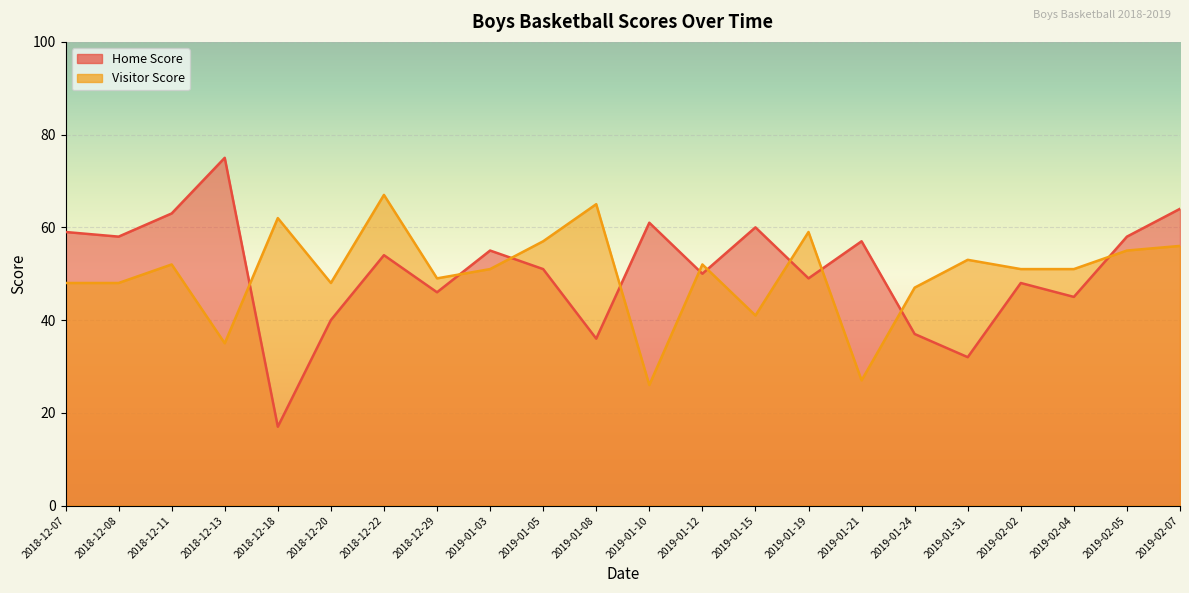

Where is Visitor Score nearest to the value 46?

2019-01-24